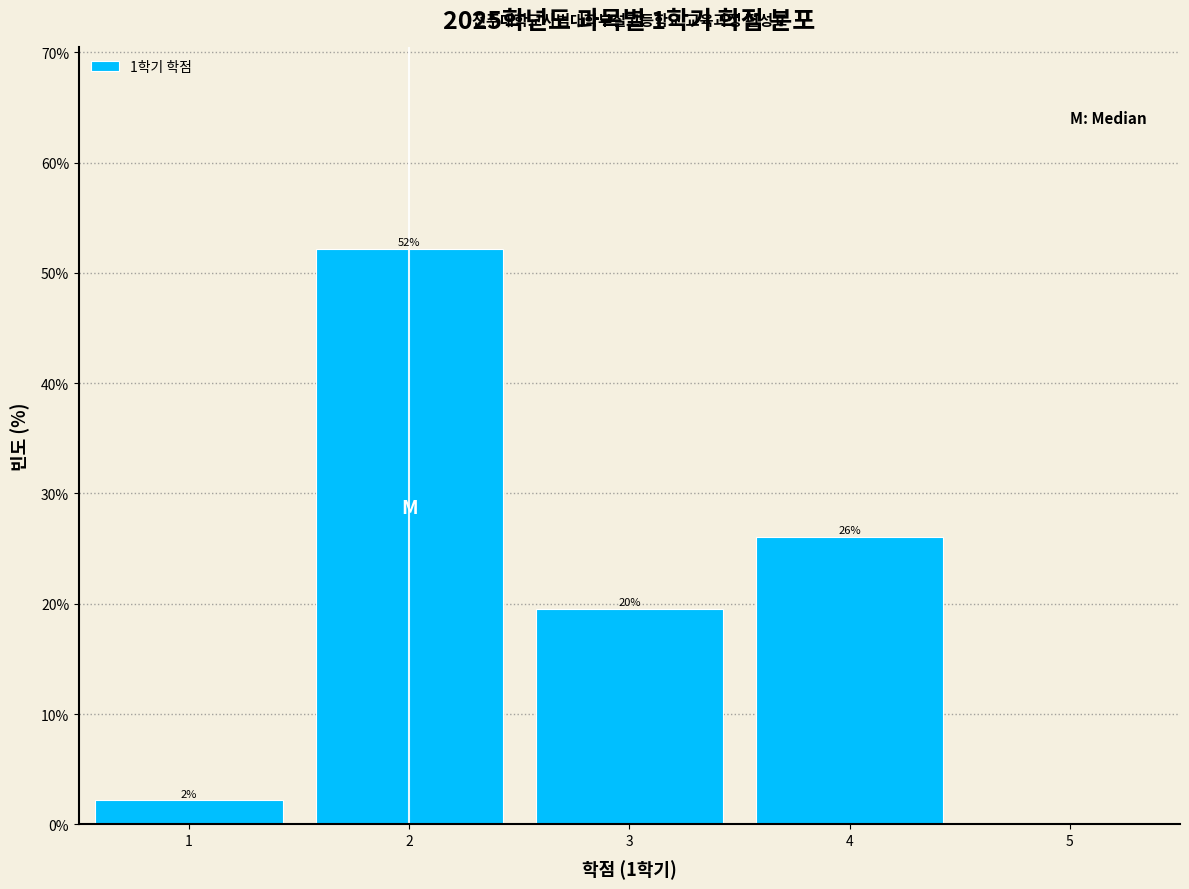

Over which range of the x-axis is the bar tallest?

1.5 to 2.5